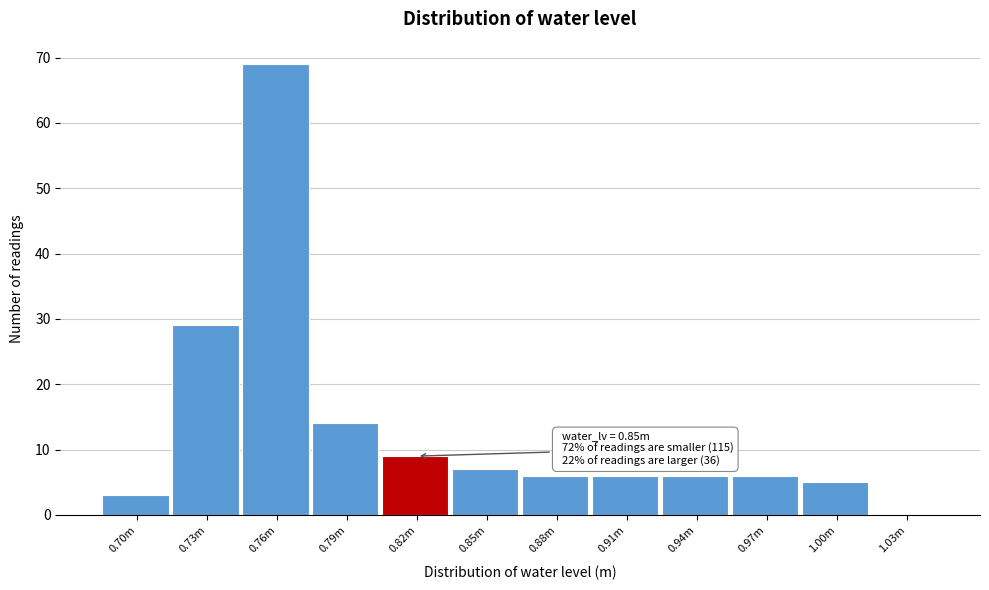

Reading left to right, transcribe all the data shown in this chart.

0.70m=3	0.73m=29	0.76m=69	0.79m=14	0.82m=9	0.85m=7	0.88m=6	0.91m=6	0.94m=6	0.97m=6	1.00m=5	1.03m=0